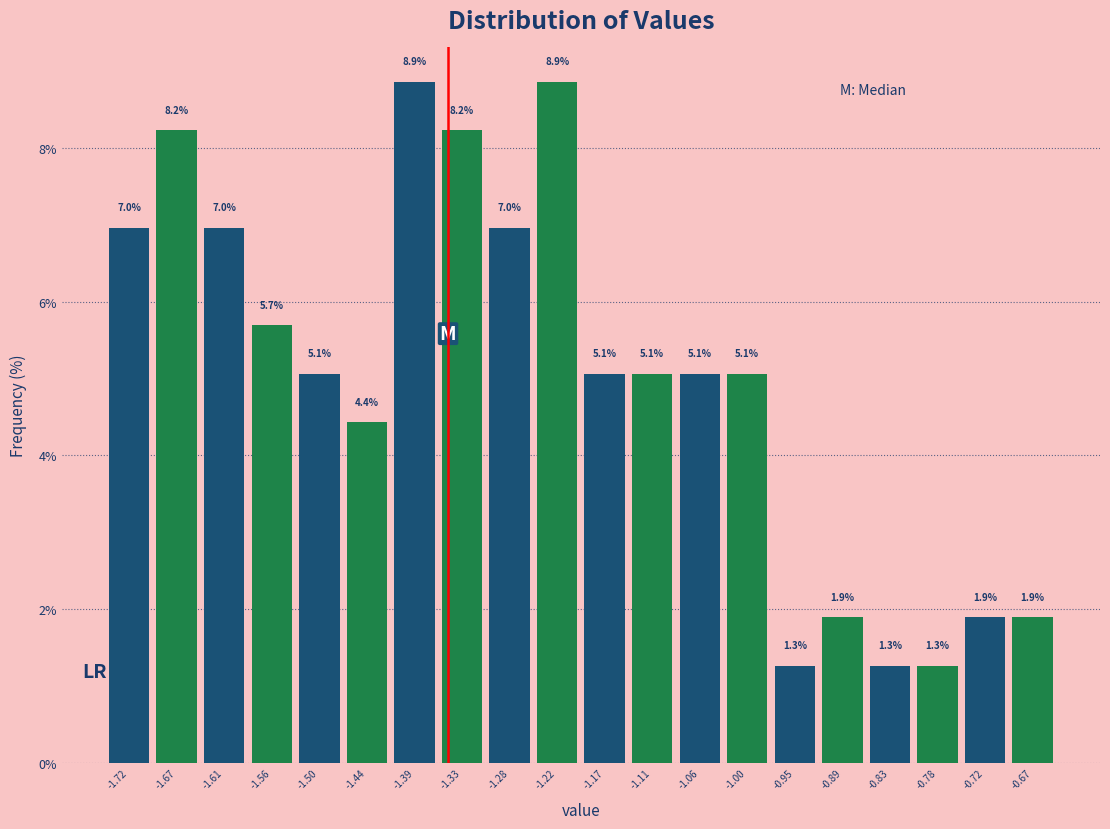

What is the height of the bar covering -1.64 to -1.58 on the x-axis? The bar edges are not printed on the chart, so give them approximately, as read against the axis.

7.0